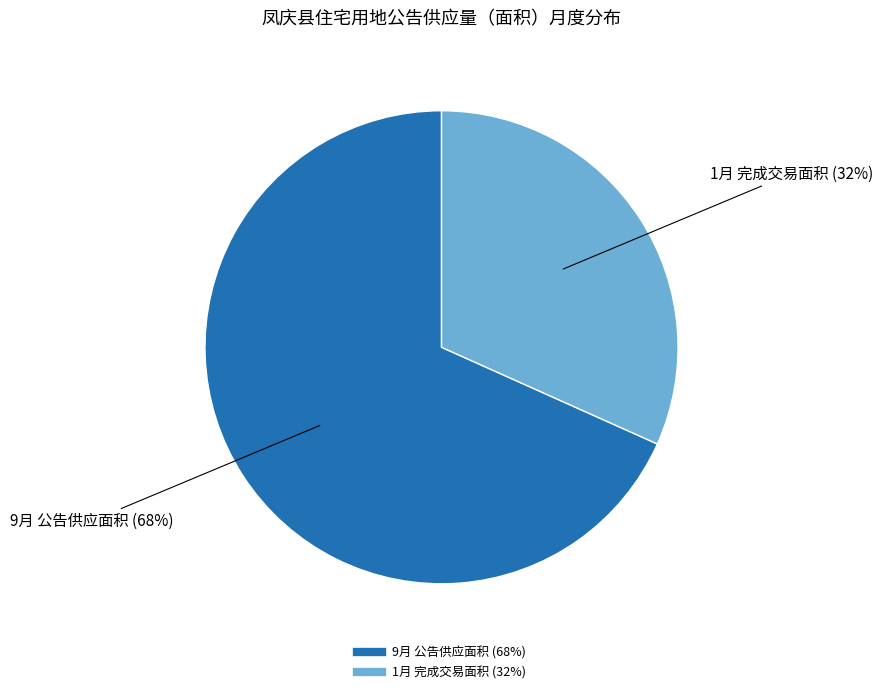

Is there a majority slice in this chart?

Yes